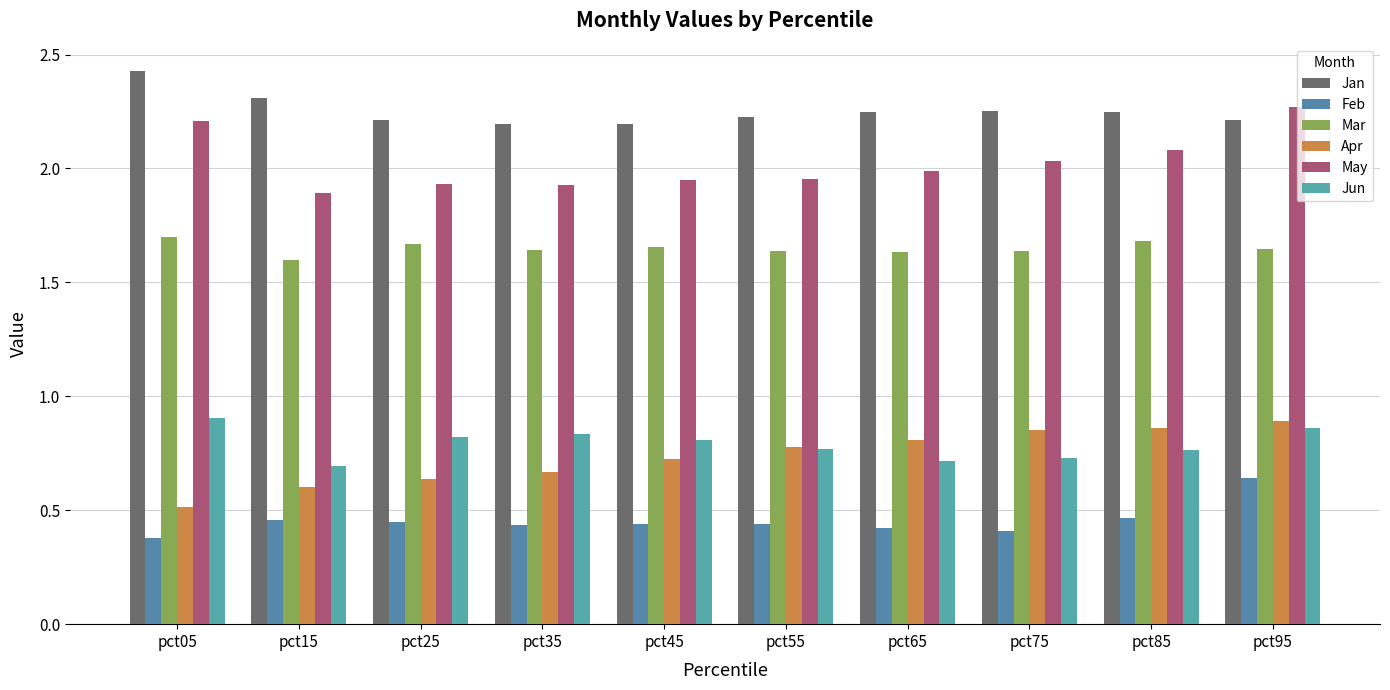

Are the bars horizontal?

No